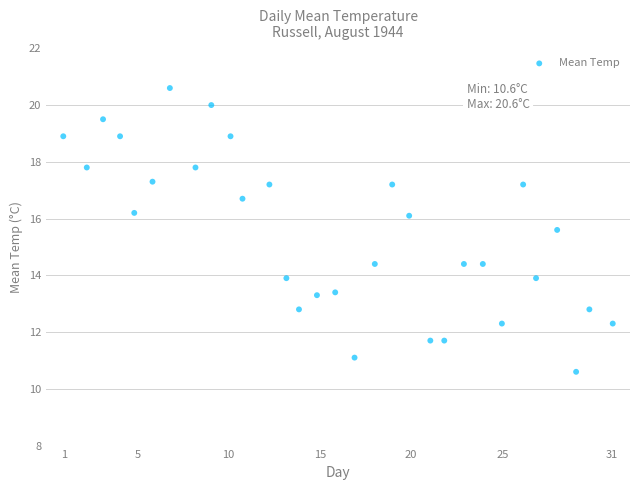

What is the range of X values (max minus min)?

30.1